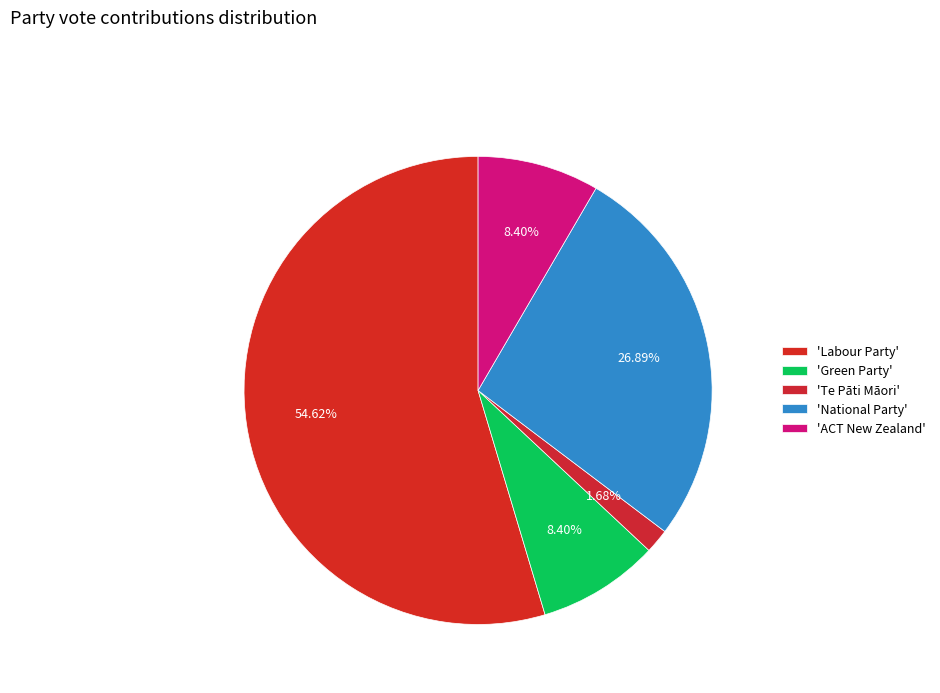

Does any single category account for the majority?

Yes